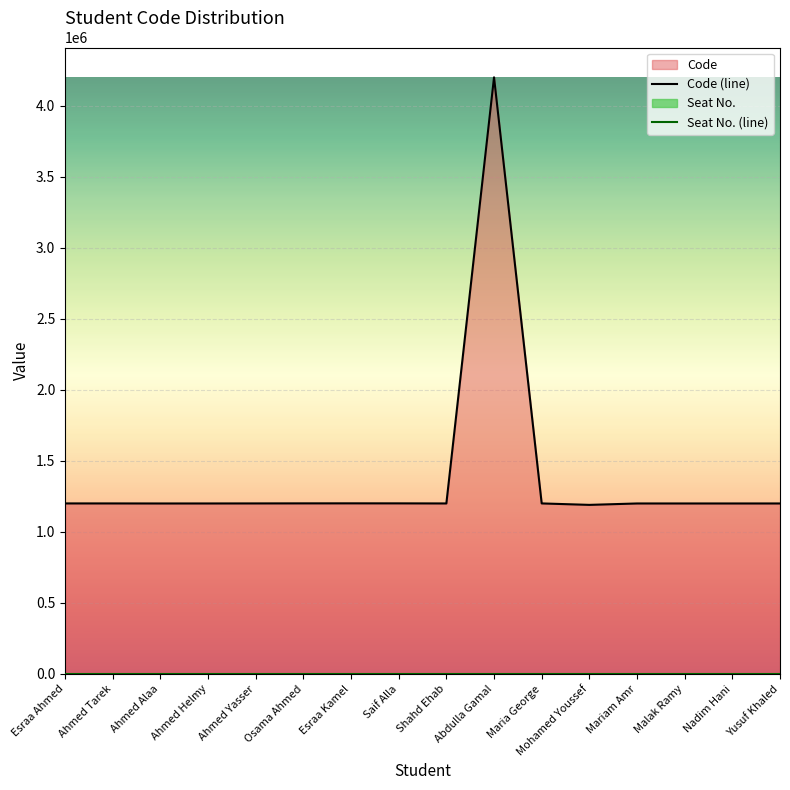

How many distinct data groups are displayed?

2